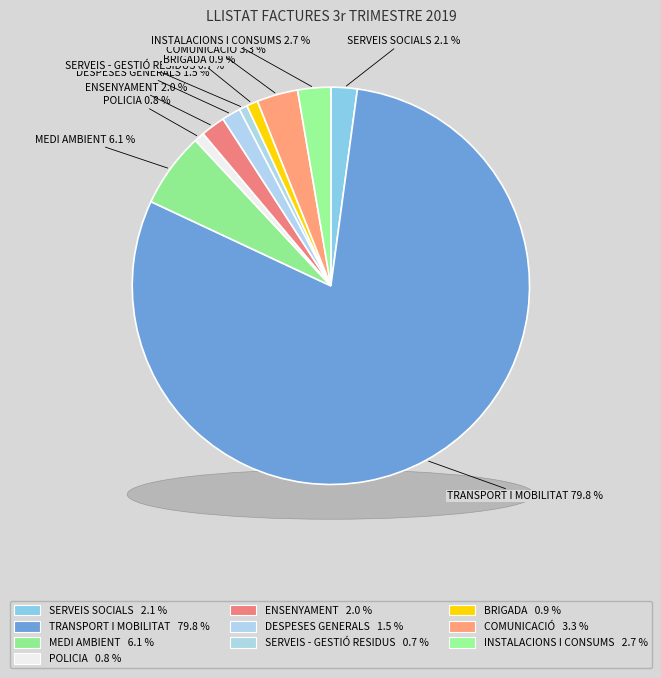

What portion of the pie excludes BRIGADA?

99.1%